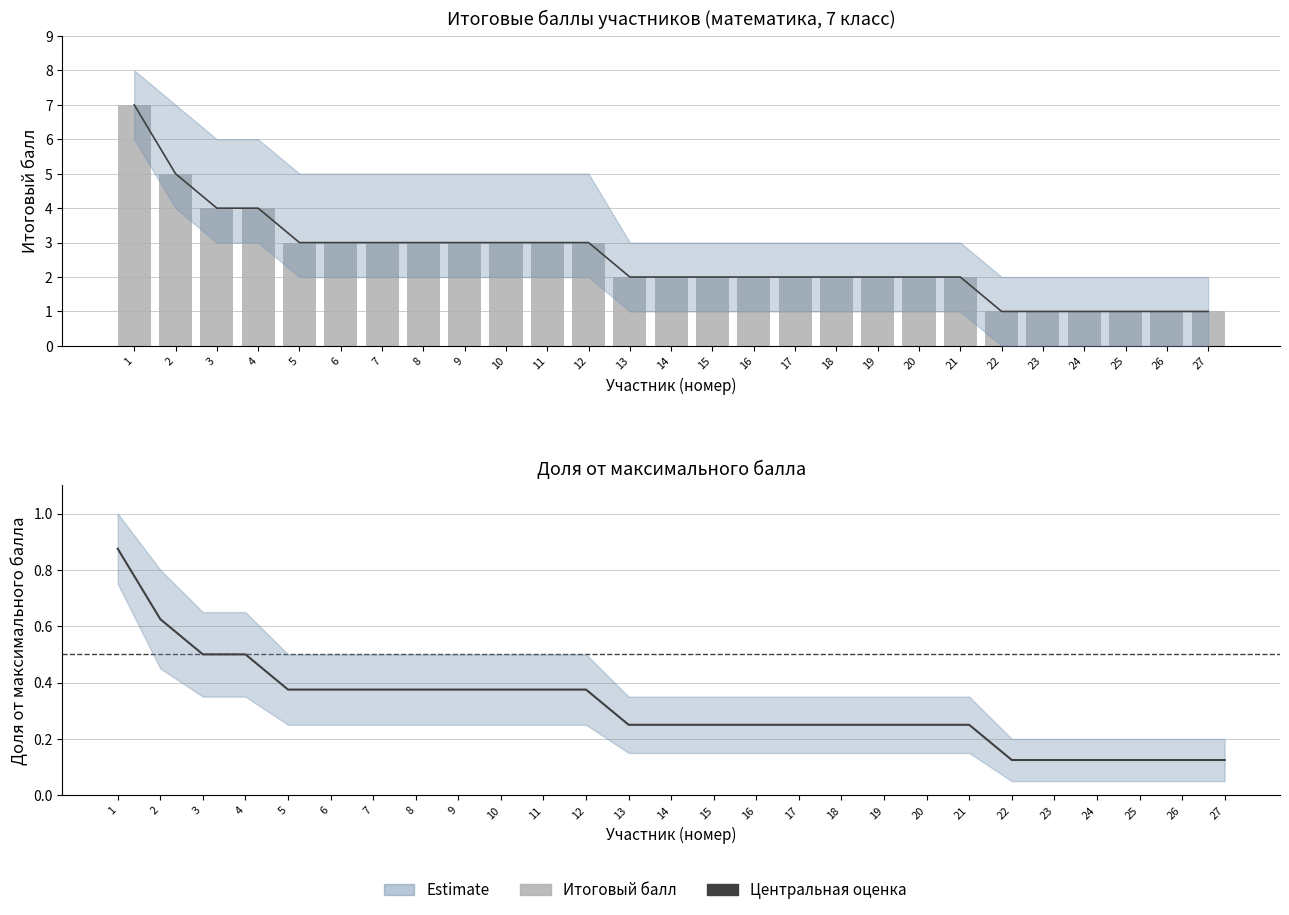

Which has a higher value, 22 or 17?

17